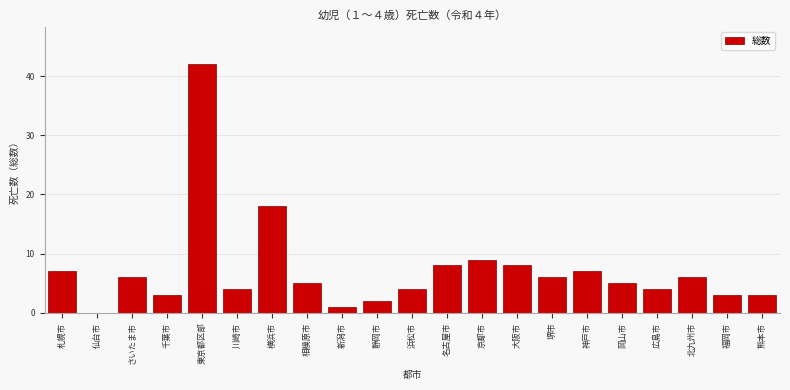

Reading left to right, transcribe all the data shown in this chart.

札幌市=7	仙台市=0	さいたま市=6	千葉市=3	東京都区部=42	川崎市=4	横浜市=18	相模原市=5	新潟市=1	静岡市=2	浜松市=4	名古屋市=8	京都市=9	大阪市=8	堺市=6	神戸市=7	岡山市=5	広島市=4	北九州市=6	福岡市=3	熊本市=3